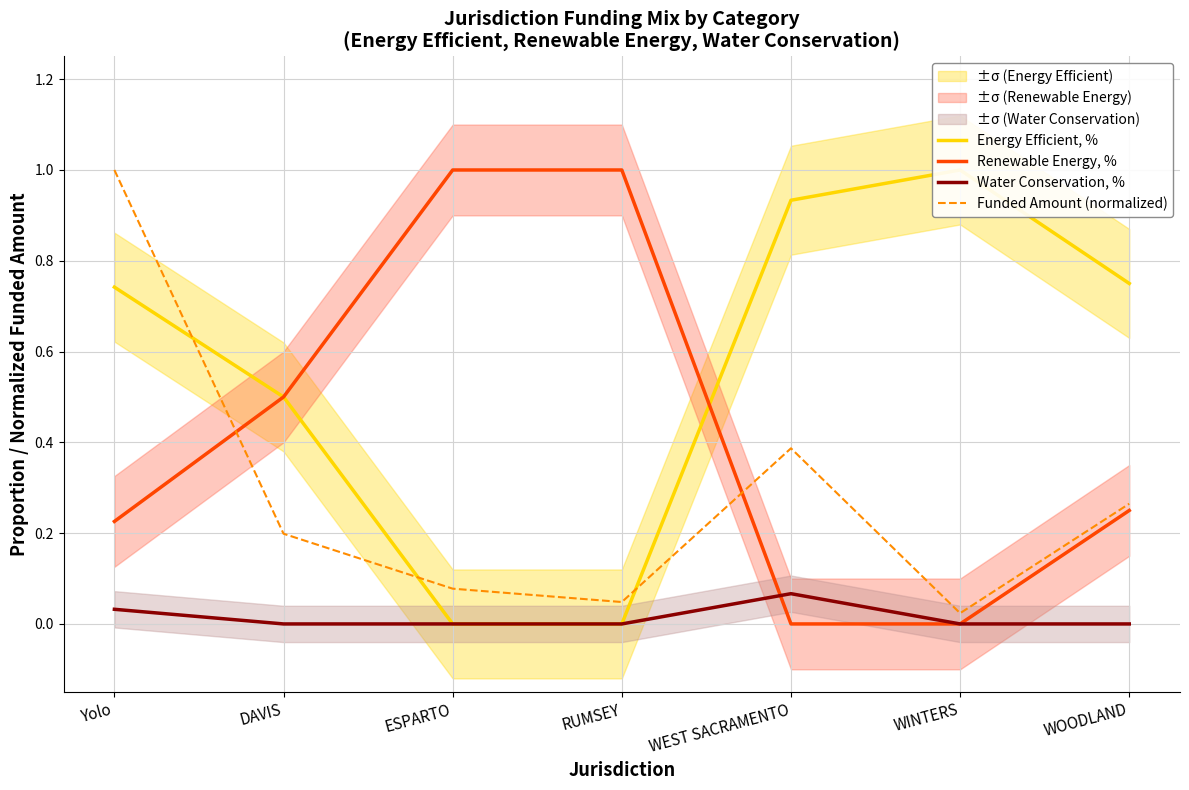

The Funded Amount (normalized) series shows 0.3 at WOODLAND. True or false?

True